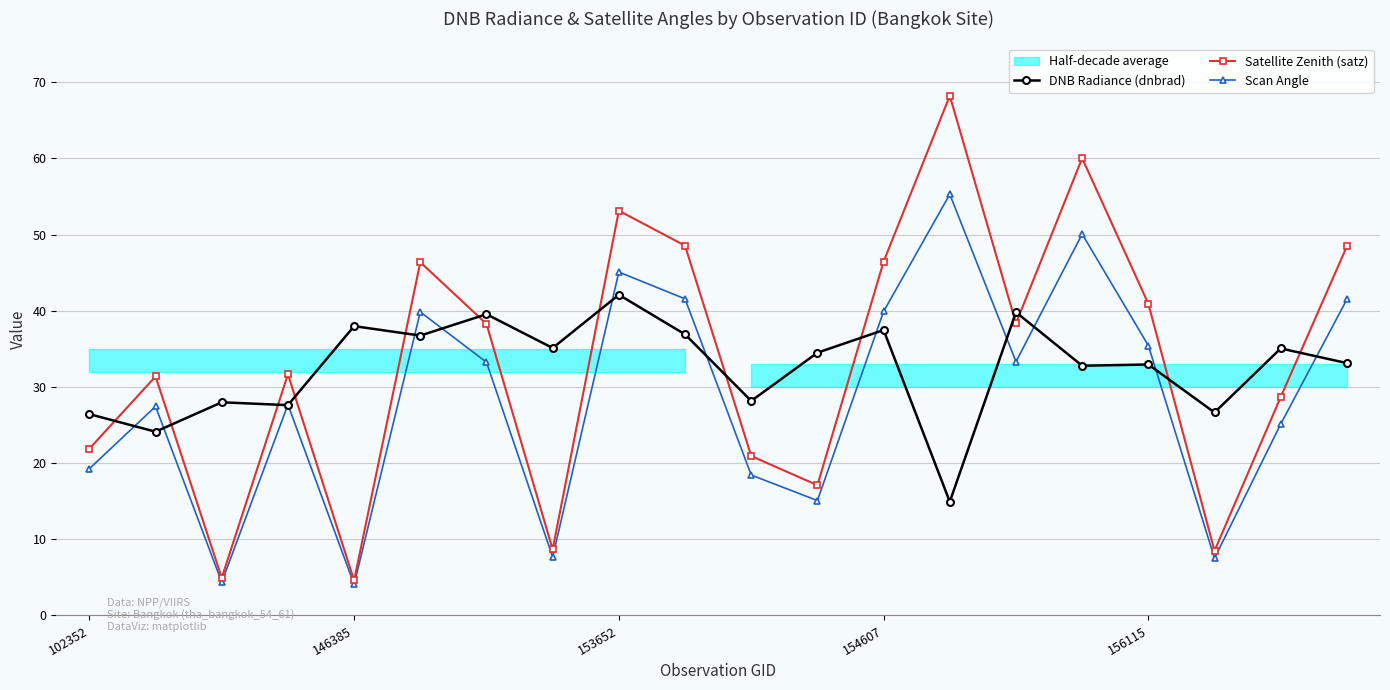

True or false: Satellite Zenith (satz) has a value of 67.5 at 156115.

False